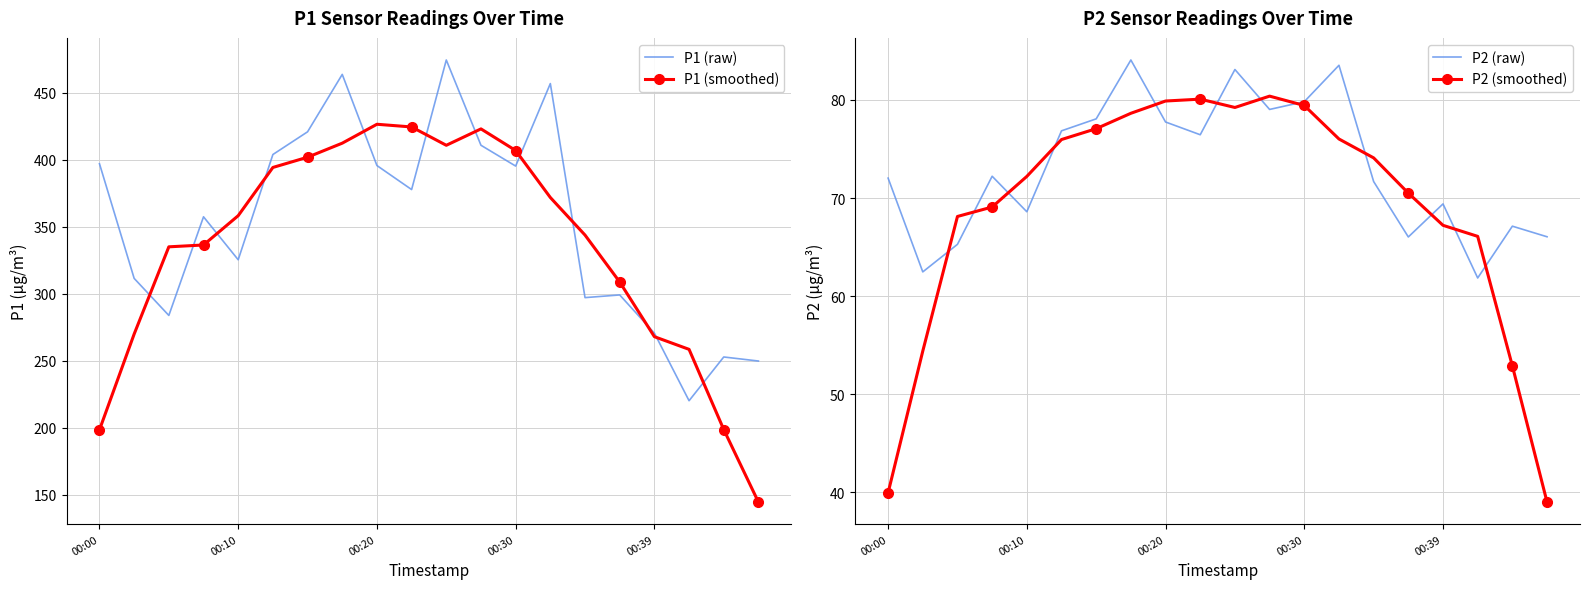

What is the total value across all series at 7?

1039.0